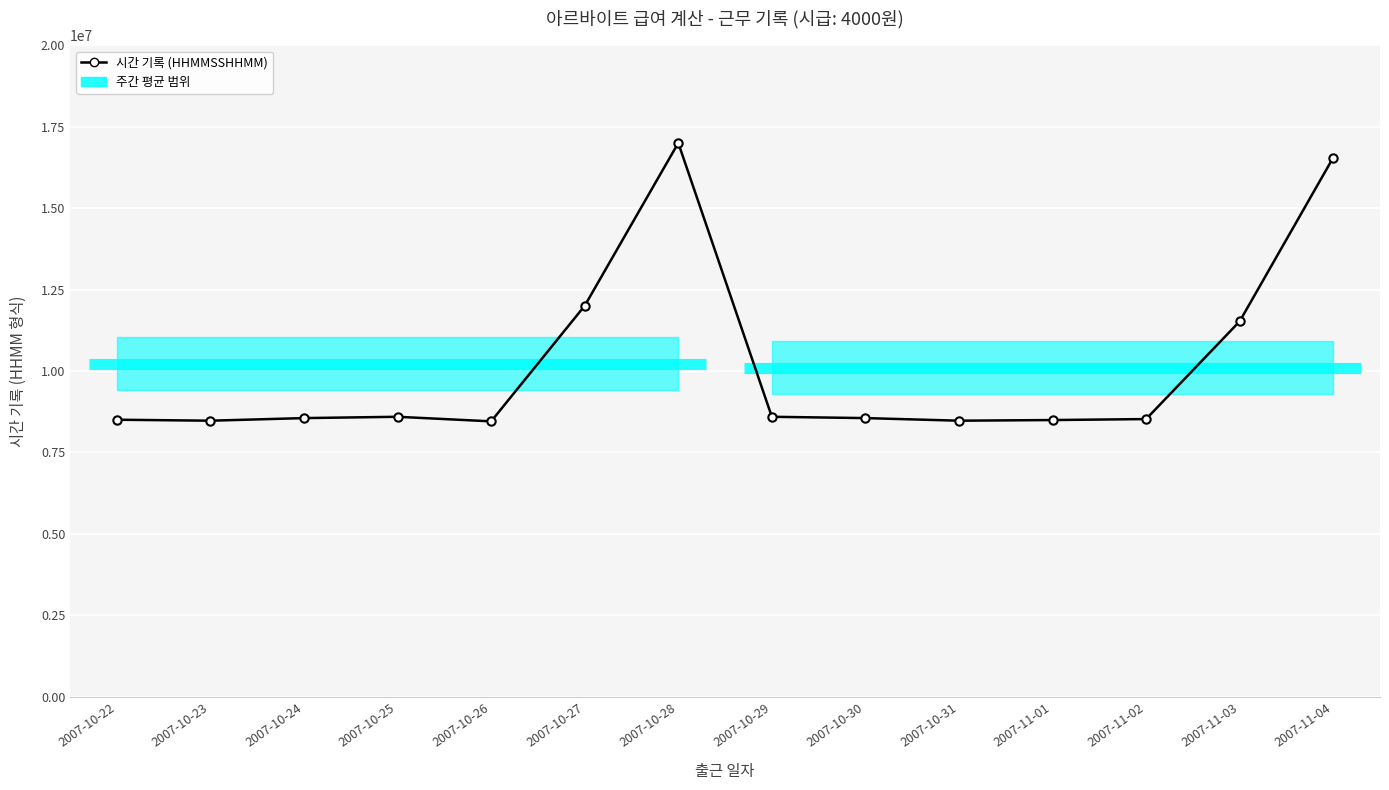

At which category does the chart reach its peak across all series?

2007-10-28